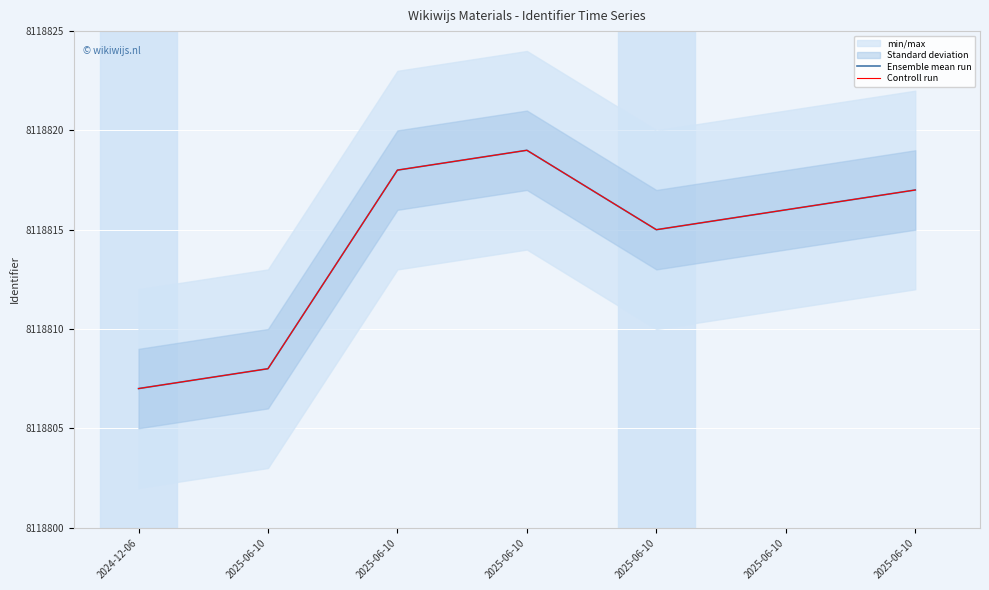

At which category does Controll run reach its first local peak?

2025-06-10